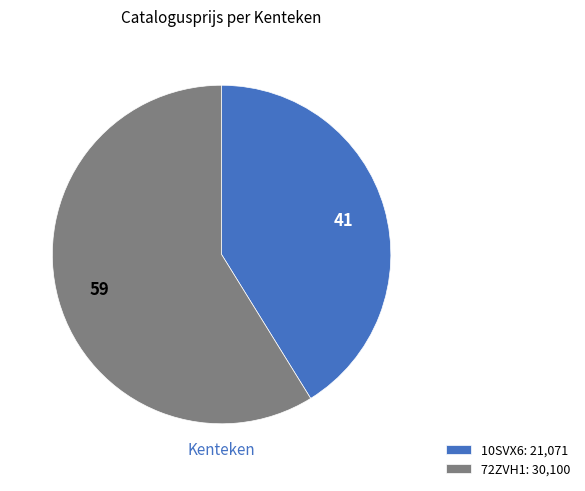

Count the number of slices in the pie.

2